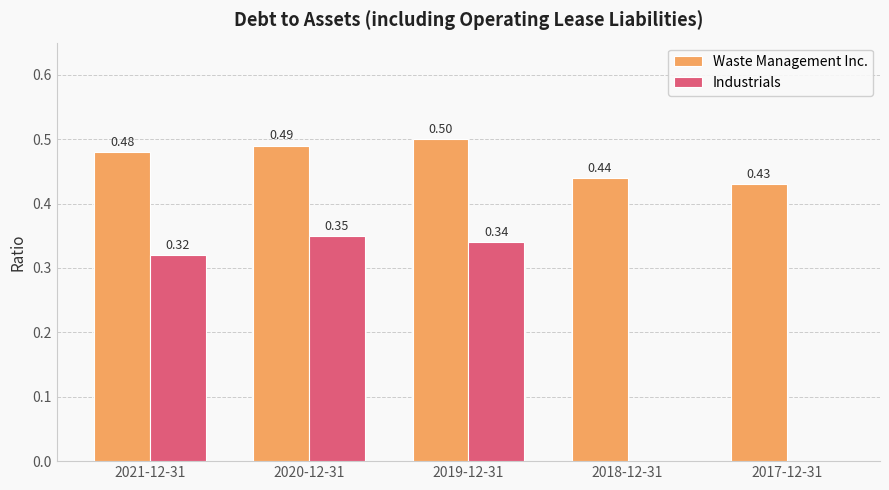

What is the sum of all Waste Management Inc. values?

2.3